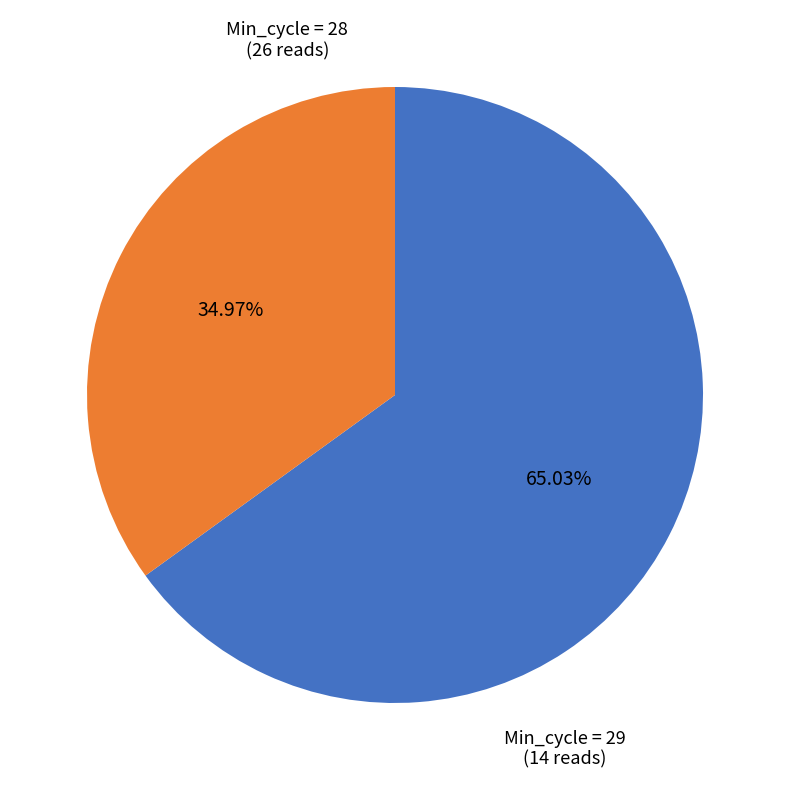

Which has a higher value, Min_cycle = 28 or Min_cycle = 29?

Min_cycle = 28